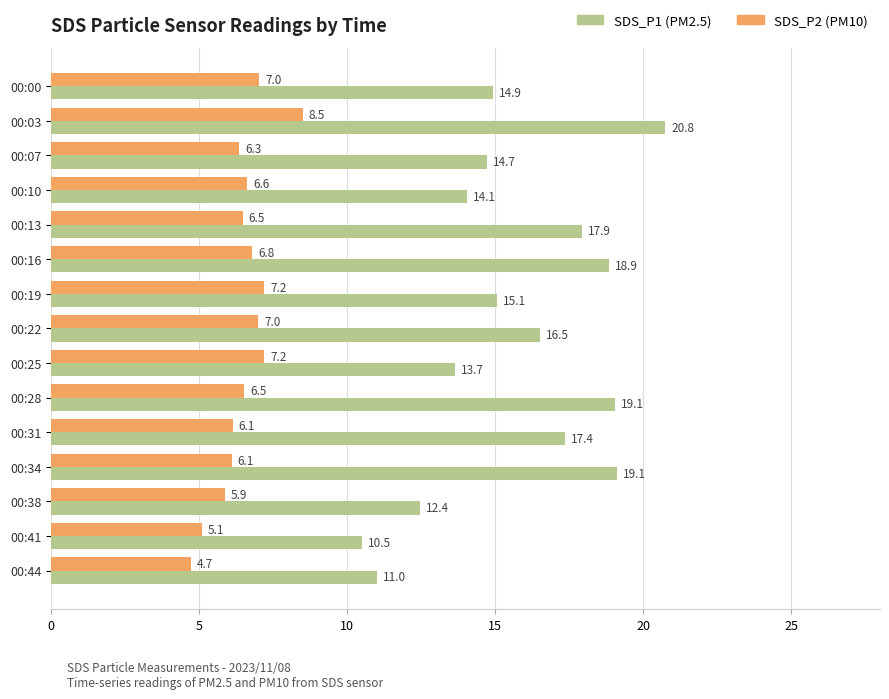

What is the total value across all series at 00:44?

15.7